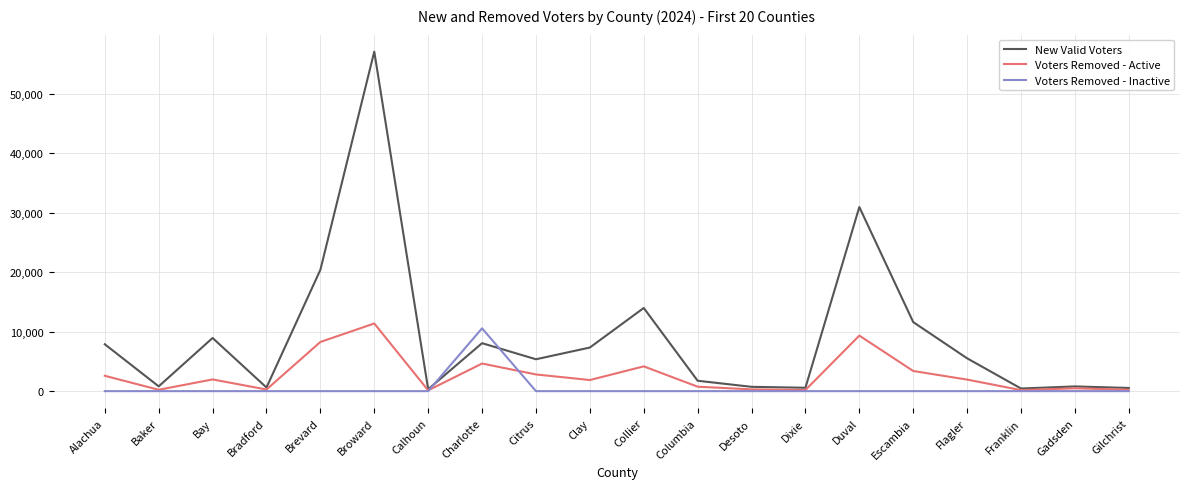

Which series has the largest range (max minus min)?

New Valid Voters